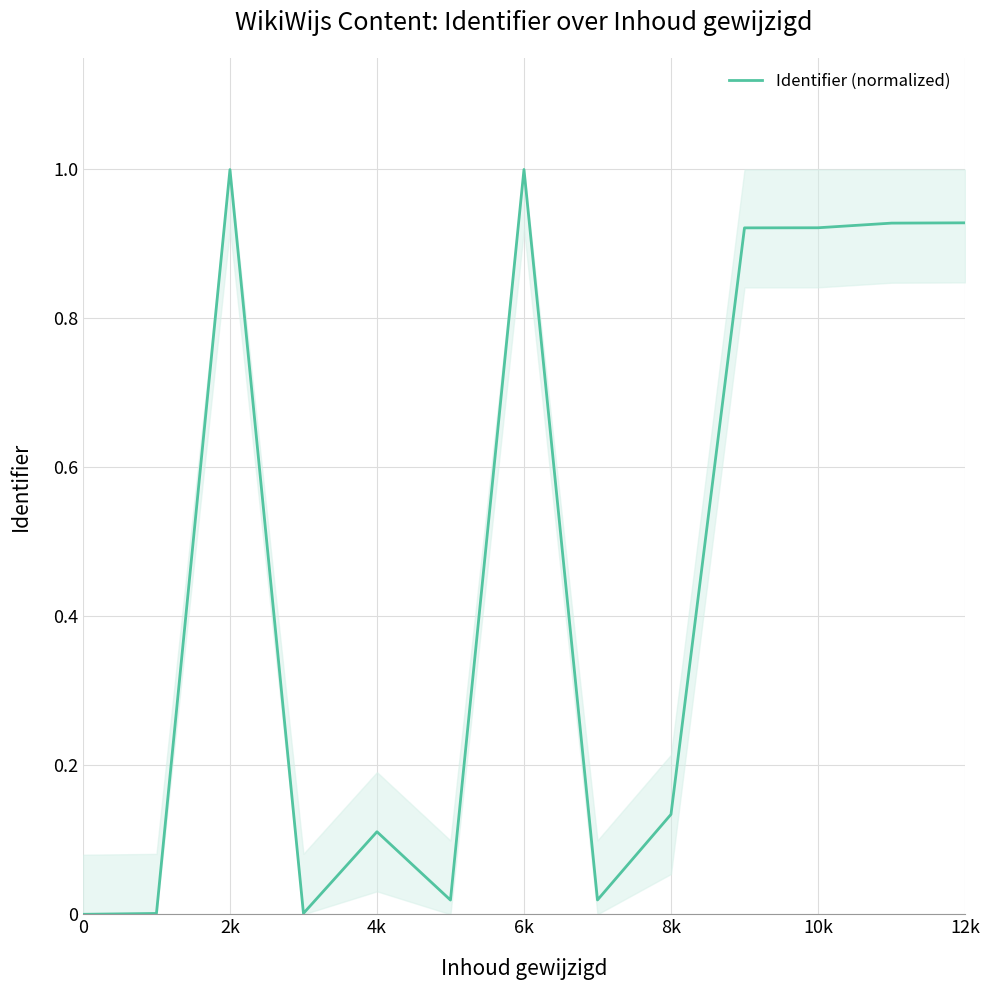

What is the greatest value displayed?

1.0